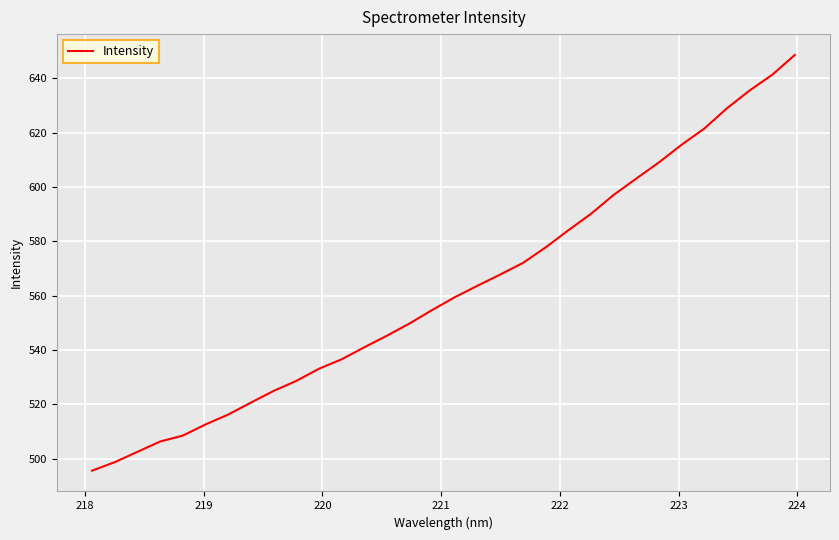

True or false: there are more than 0 points higher than both neighbors.

False